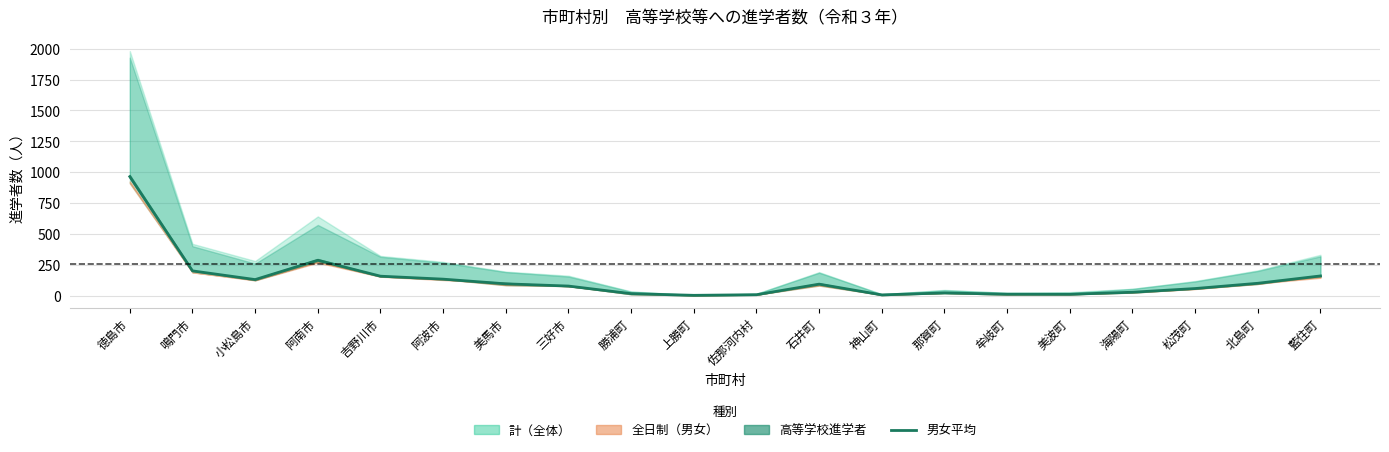

How many data points are less than 92?

10